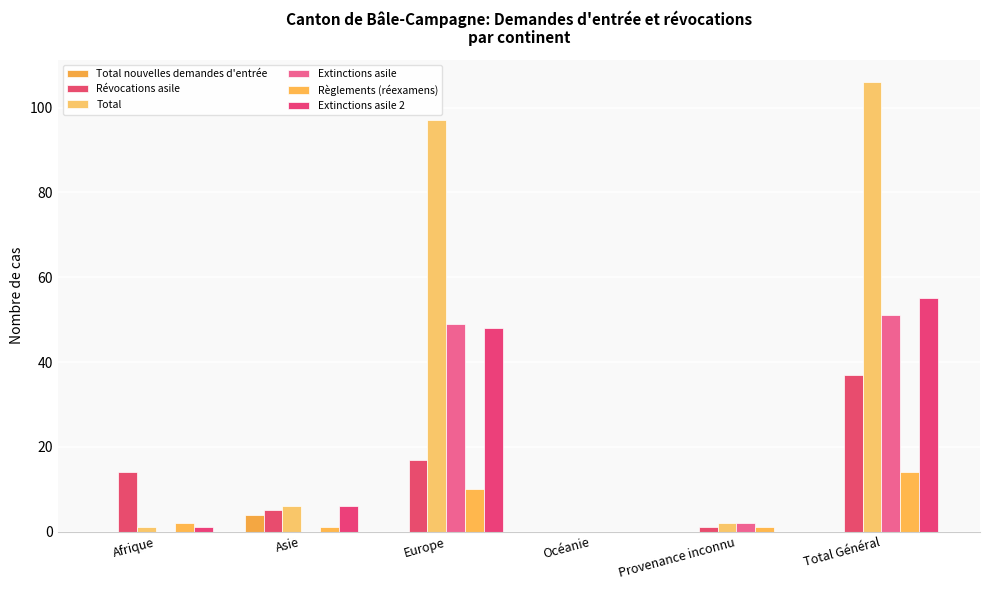

Reading left to right, list all the values displayed in this chart.

Total nouvelles demandes d'entrée: Afrique=0	Asie=4	Europe=0	Océanie=0	Provenance inconnu=0	Total Général=0
Révocations asile: Afrique=14	Asie=5	Europe=17	Océanie=0	Provenance inconnu=1	Total Général=37
Total: Afrique=1	Asie=6	Europe=97	Océanie=0	Provenance inconnu=2	Total Général=106
Extinctions asile: Afrique=0	Asie=0	Europe=49	Océanie=0	Provenance inconnu=2	Total Général=51
Règlements (réexamens): Afrique=2	Asie=1	Europe=10	Océanie=0	Provenance inconnu=1	Total Général=14
Extinctions asile 2: Afrique=1	Asie=6	Europe=48	Océanie=0	Provenance inconnu=0	Total Général=55